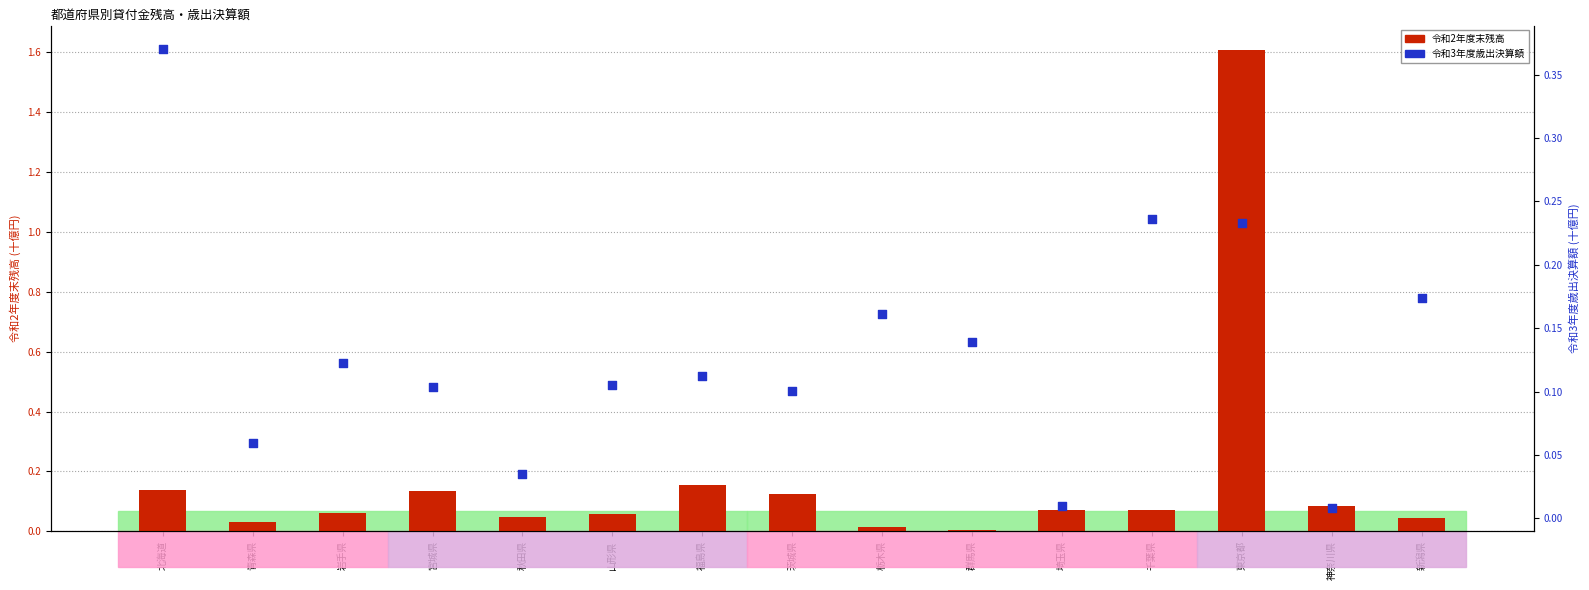

Is the value of 令和2年度末残高 at 千葉県 greater than the value of 令和3年度歳出決算額 at 宮城県?

No